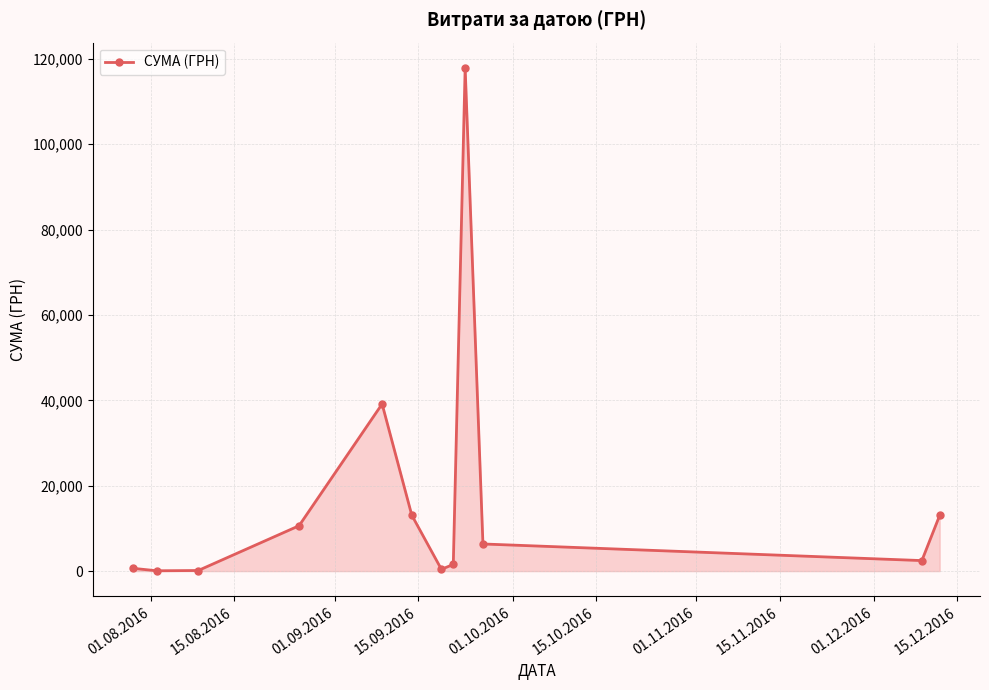

Does the chart display data point markers on the line(s)?

Yes